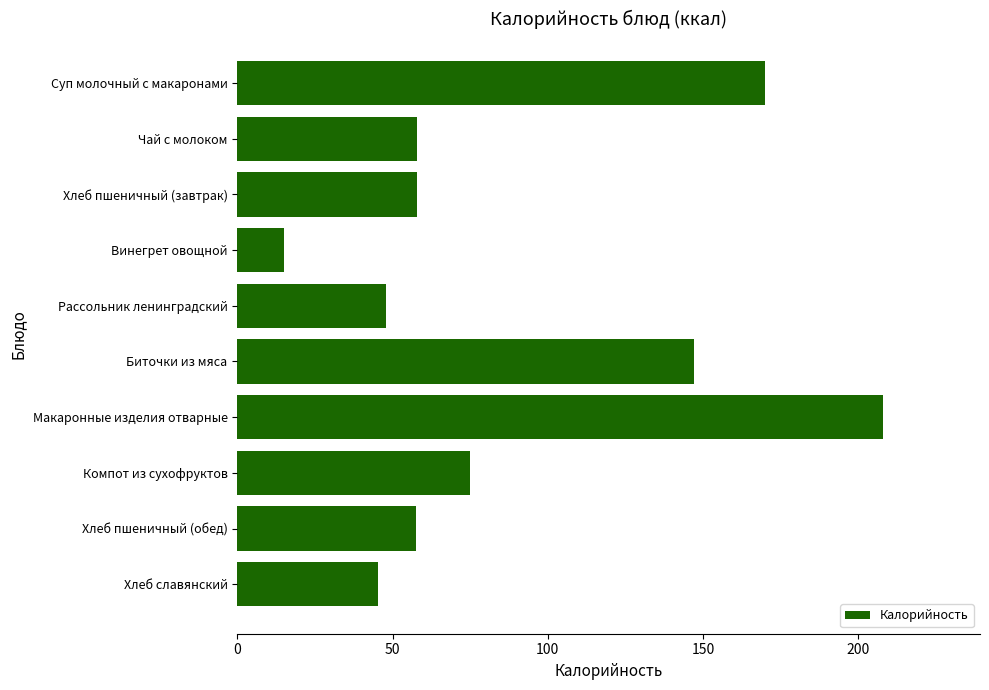

Is it true that the value at Суп молочный с макаронами is 241.0?

False